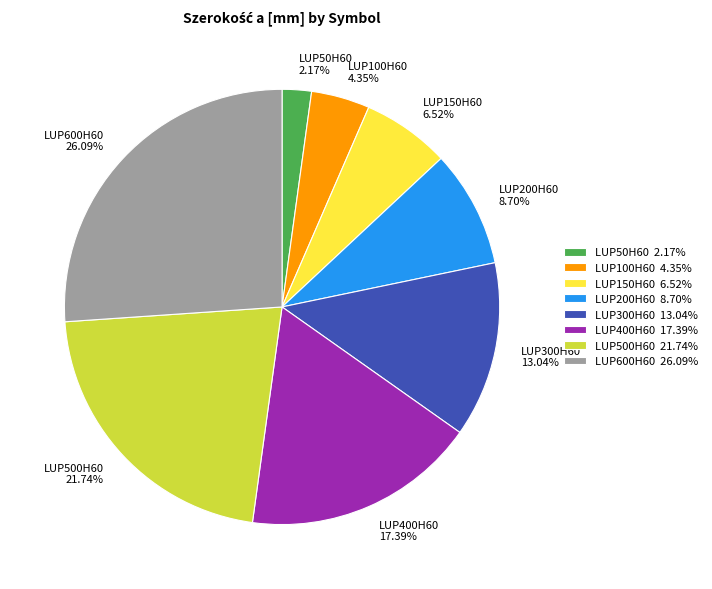

Which has a higher value, LUP300H60 or LUP200H60?

LUP300H60